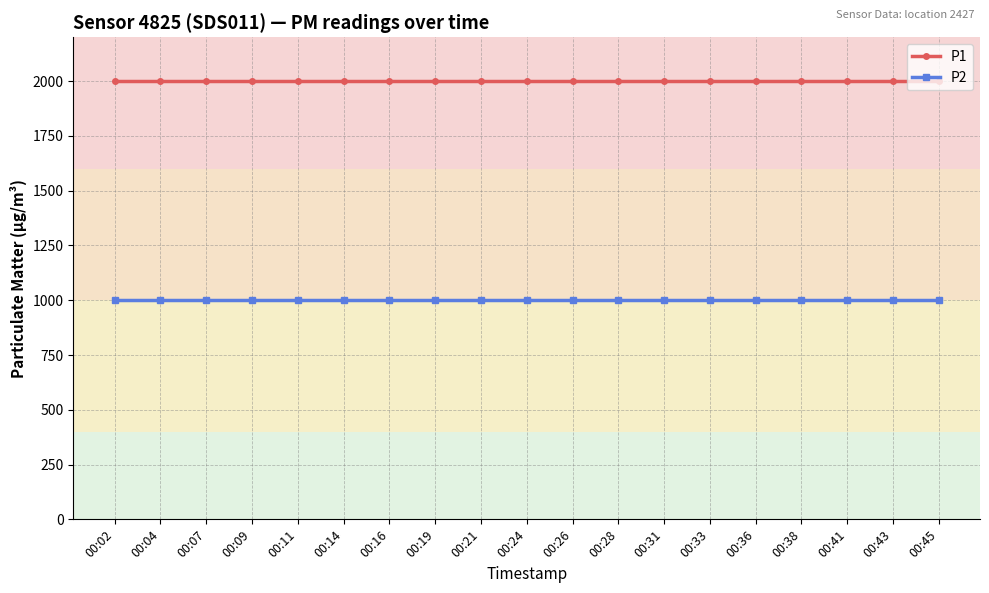

What is the sum of the P2 values at 00:14 and 00:28?

1999.8